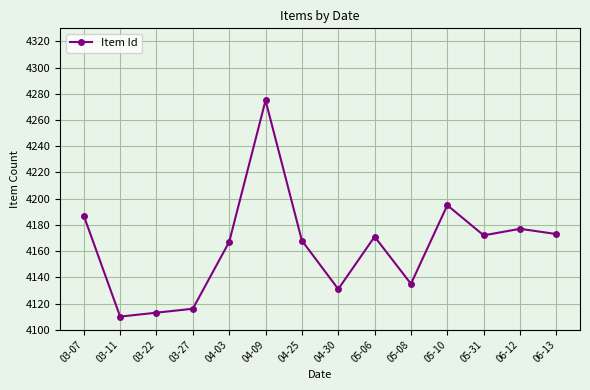

What is the sum of the values at 03-27 and 04-09?

8391